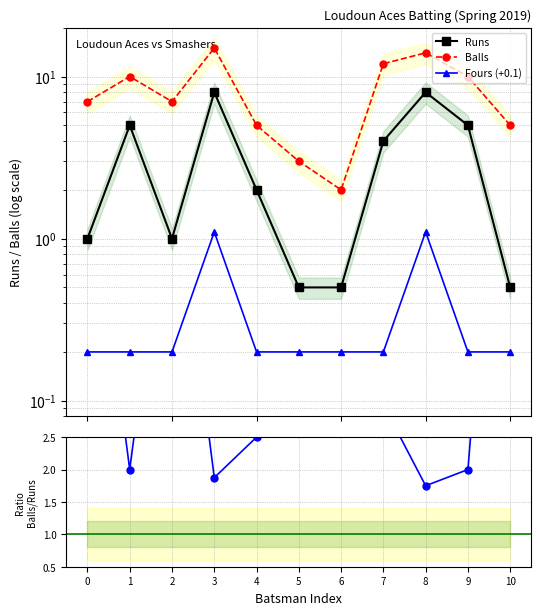

What is the sum of the Runs values at 9 and 5?

5.5